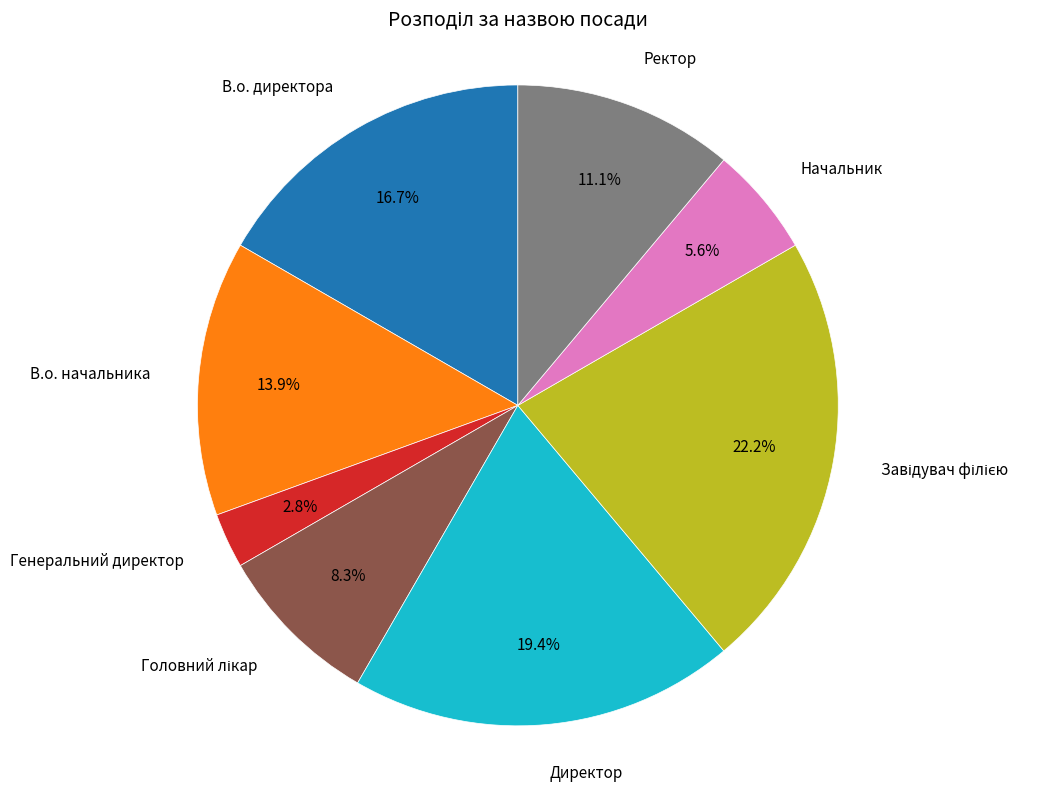

How many slices are in this pie chart?

8